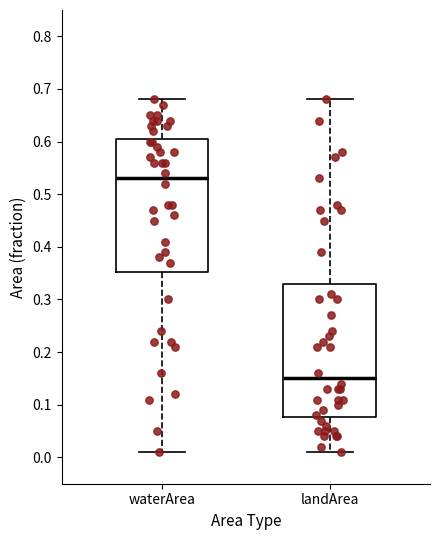

Where is the lower edge of the box for waterArea on the y-axis? The values are not printed on the chart, so give them approximately, as read against the axis.

0.35